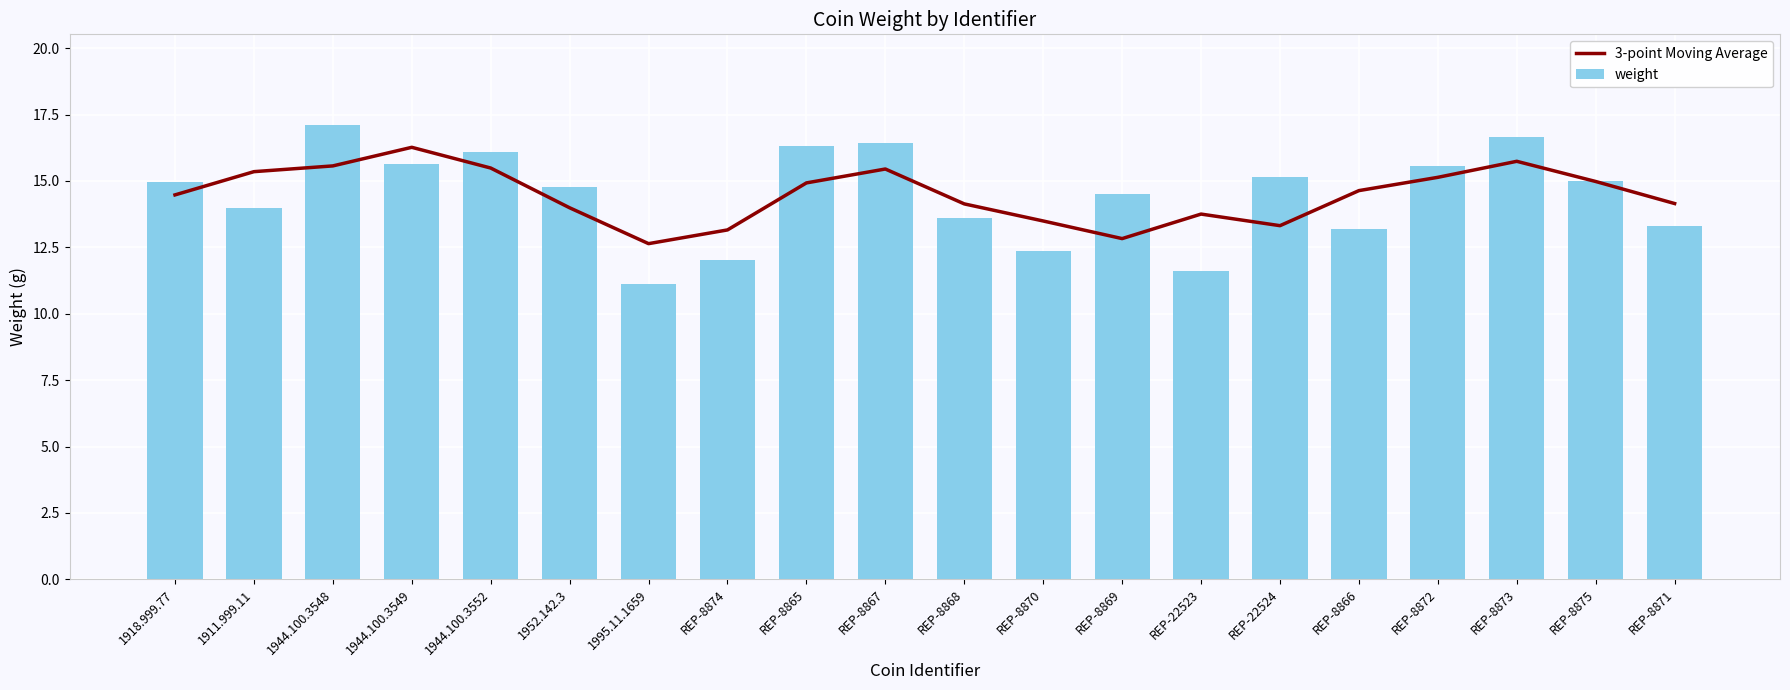

List the labels in order of weight value, largest first.

1944.100.3548, REP-8873, REP-8867, REP-8865, 1944.100.3552, 1944.100.3549, REP-8872, REP-22524, REP-8875, 1918.999.77, 1952.142.3, REP-8869, 1911.999.11, REP-8868, REP-8871, REP-8866, REP-8870, REP-8874, REP-22523, 1995.11.1659